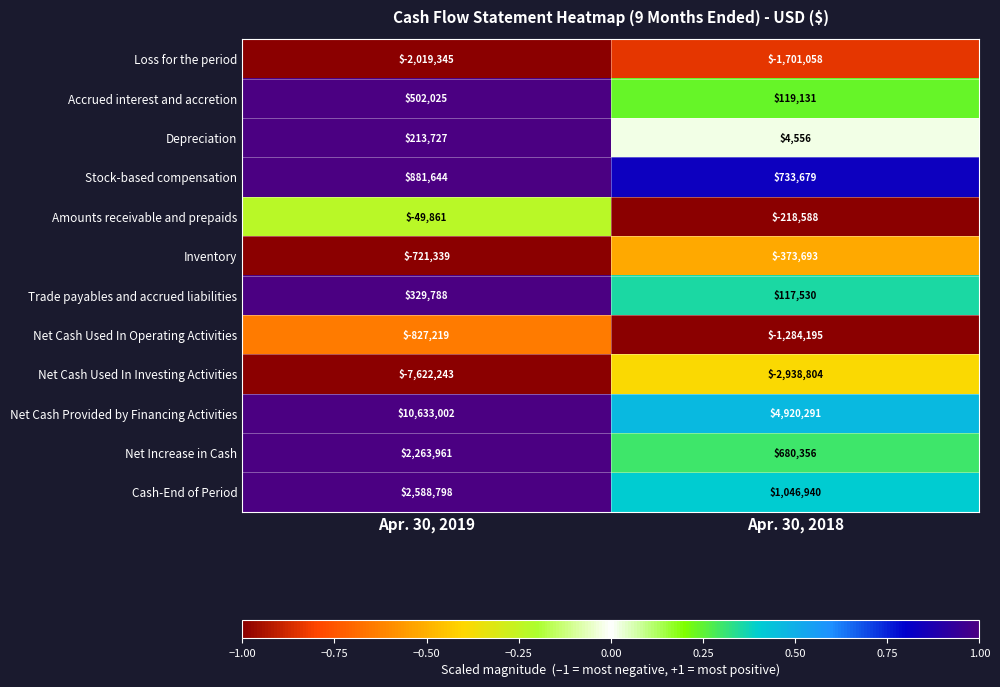

Reading right to left, list all the values displayed in this chart.

Loss for the period: Apr. 30, 2018=-1701058	Apr. 30, 2019=-2019345
Accrued interest and accretion: Apr. 30, 2018=119131	Apr. 30, 2019=502025
Depreciation: Apr. 30, 2018=4556	Apr. 30, 2019=213727
Stock-based compensation: Apr. 30, 2018=733679	Apr. 30, 2019=881644
Amounts receivable and prepaids: Apr. 30, 2018=-218588	Apr. 30, 2019=-49861
Inventory: Apr. 30, 2018=-373693	Apr. 30, 2019=-721339
Trade payables and accrued liabilities: Apr. 30, 2018=117530	Apr. 30, 2019=329788
Net Cash Used In Operating Activities: Apr. 30, 2018=-1284195	Apr. 30, 2019=-827219
Net Cash Used In Investing Activities: Apr. 30, 2018=-2938804	Apr. 30, 2019=-7622243
Net Cash Provided by Financing Activities: Apr. 30, 2018=4920291	Apr. 30, 2019=10633002
Net Increase in Cash: Apr. 30, 2018=680356	Apr. 30, 2019=2263961
Cash-End of Period: Apr. 30, 2018=1046940	Apr. 30, 2019=2588798